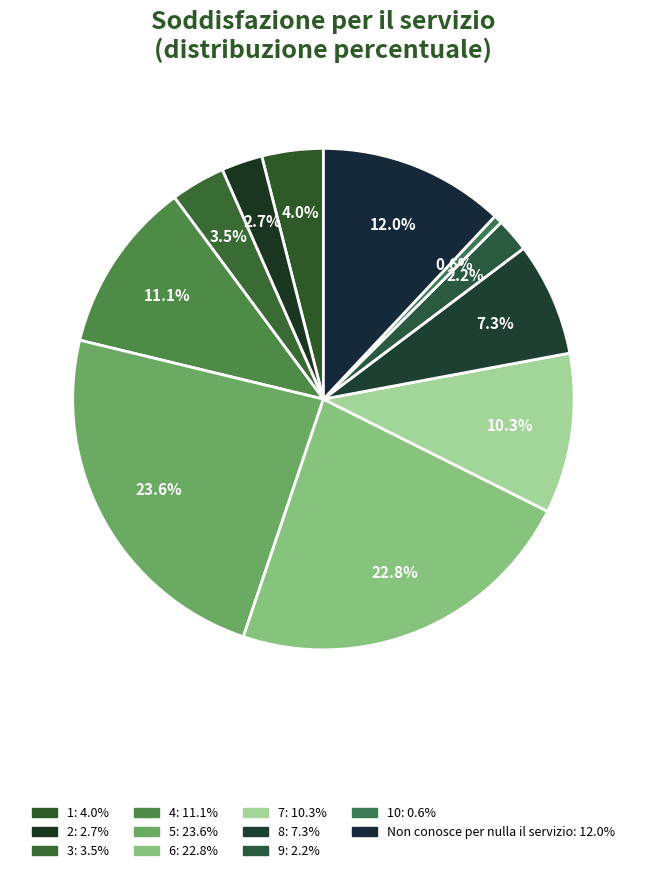

How many slices are in this pie chart?

11